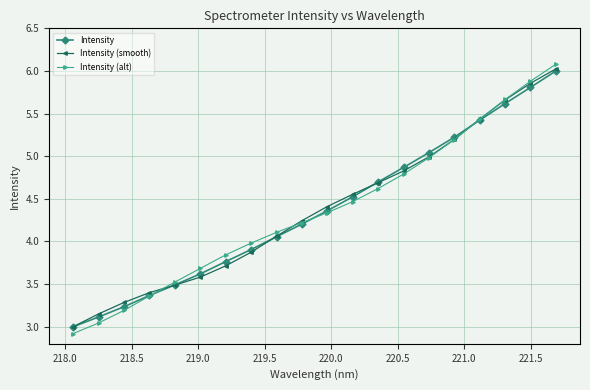

What is the highest value of the Intensity series?

6.0